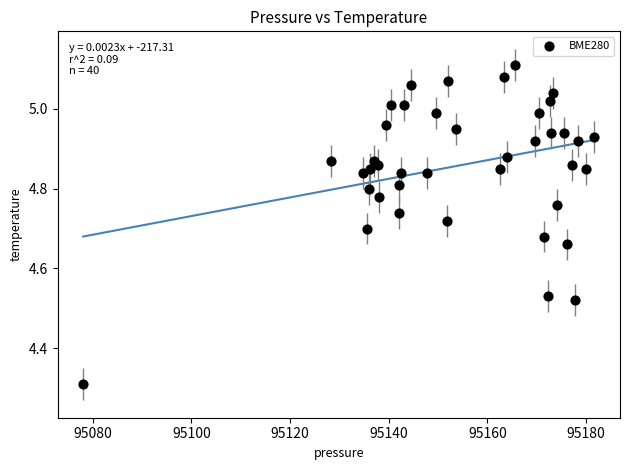

What is the range of X values (max minus min)?

103.6